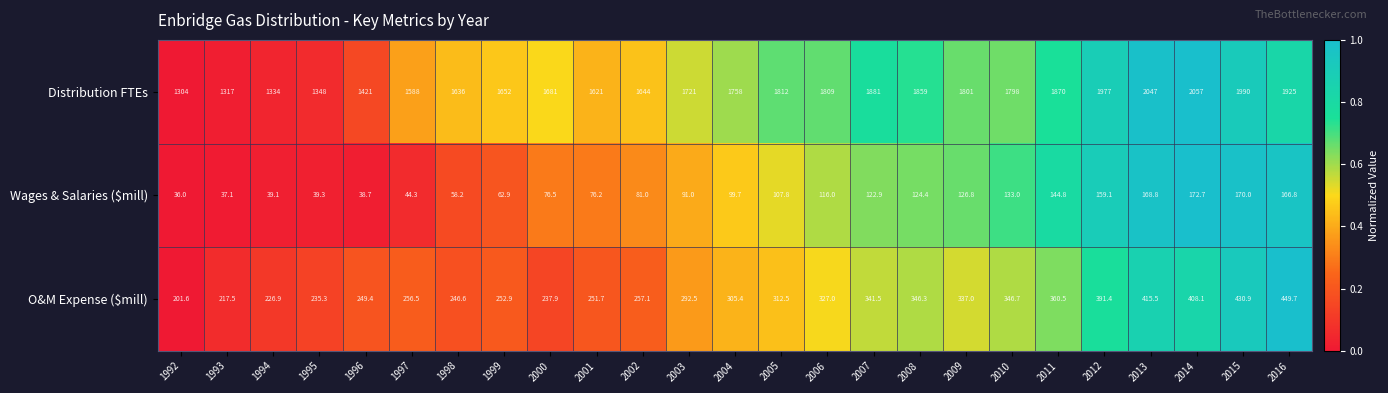

Which category has the highest value across all series?

2014